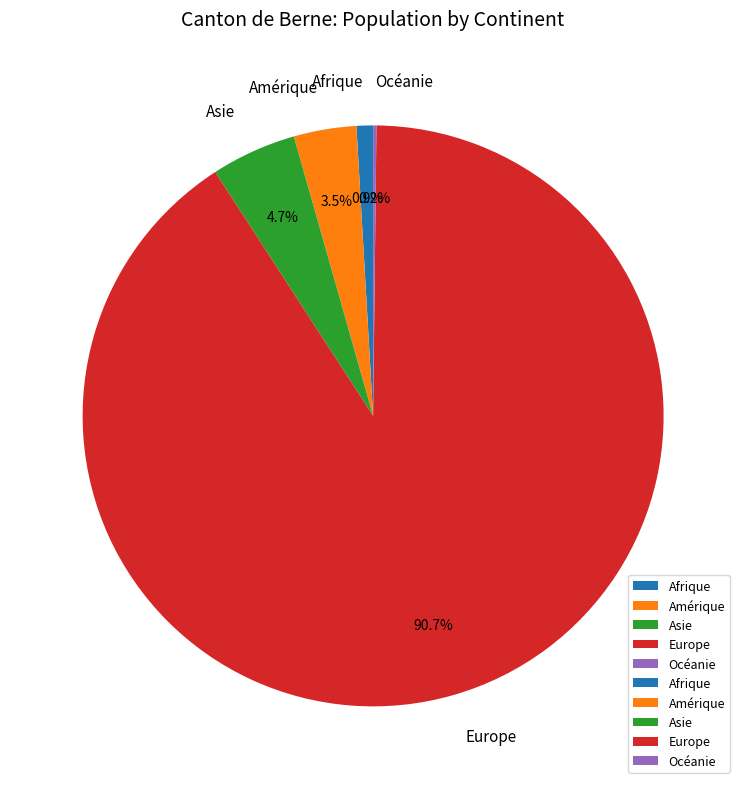

Approximately how many times larger is the value at Asie compared to Afrique?

5.2